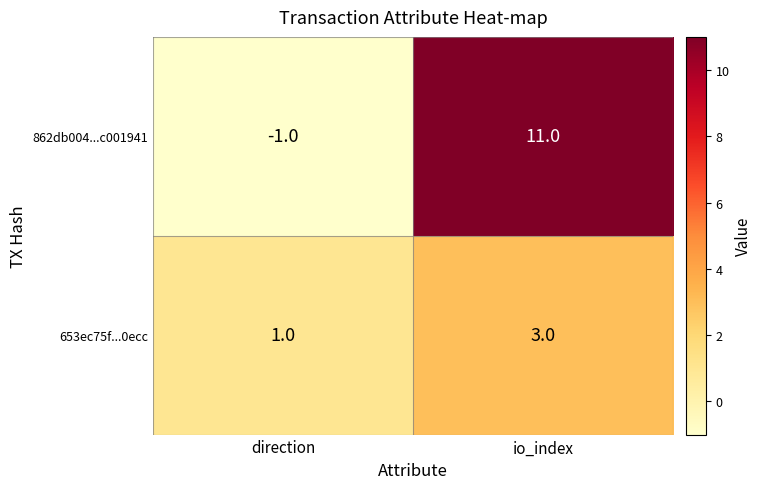

What is the total value across all series at io_index?

14